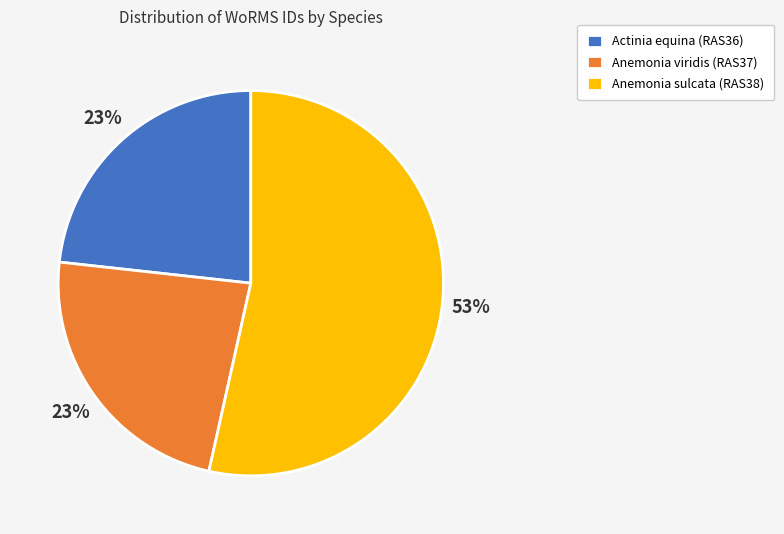

What percentage is the Anemonia viridis (RAS37) slice, to the nearest percent?

23%